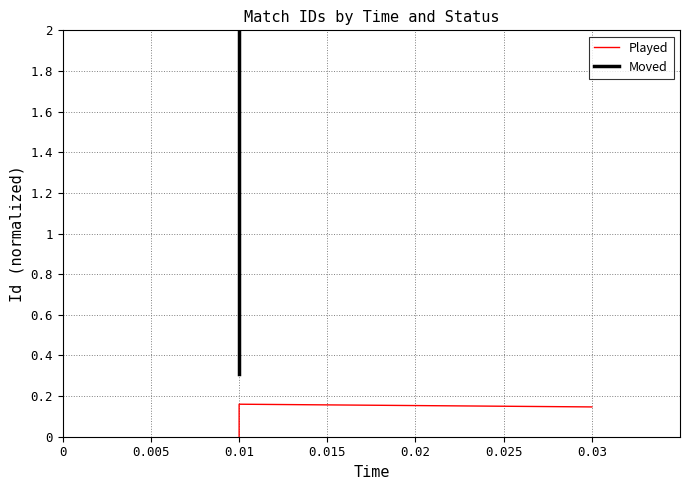

What is the difference between the second highest and minimum values?

0.1